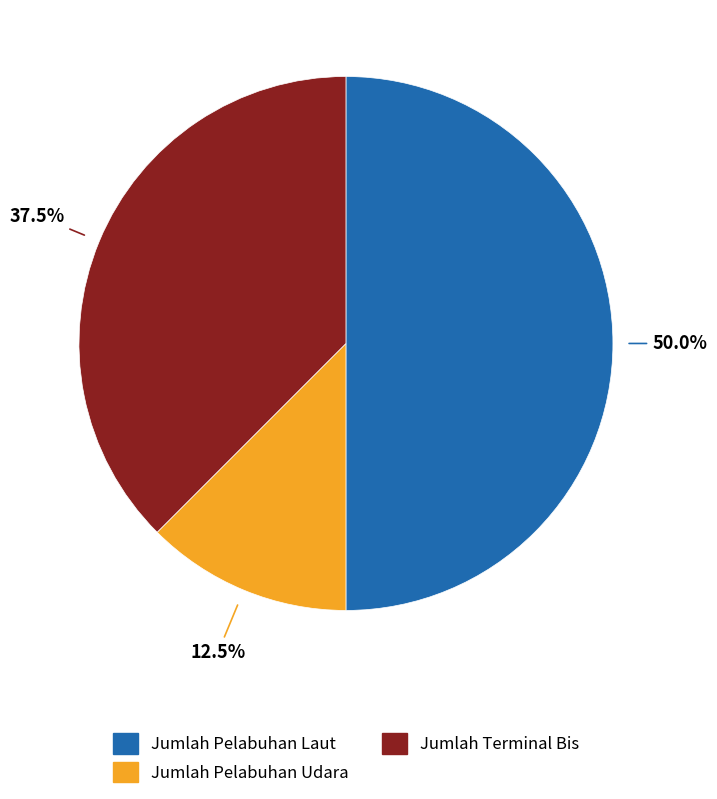

What portion of the pie excludes Jumlah Pelabuhan Udara?

87.5%